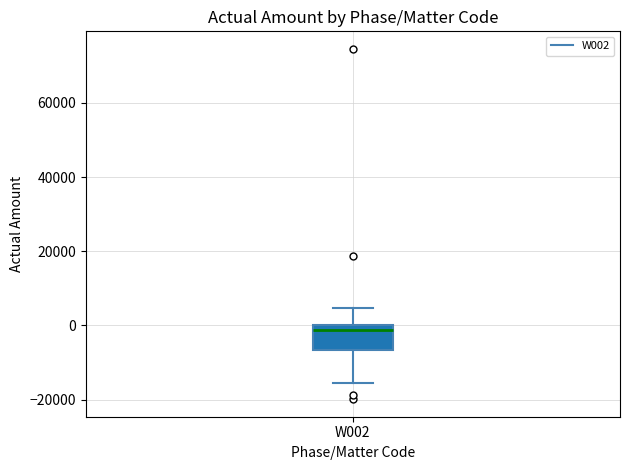

Where does the median line of the box for W002 sit on the y-axis? The values are not printed on the chart, so give them approximately, as read against the axis.

-2000